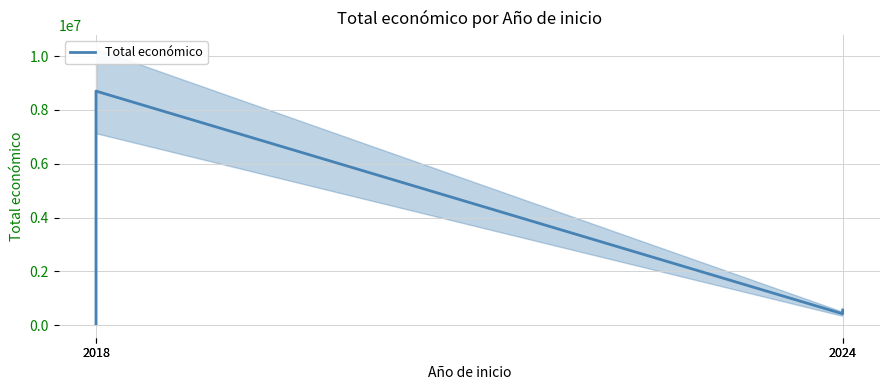

What is the smallest value displayed?

57500